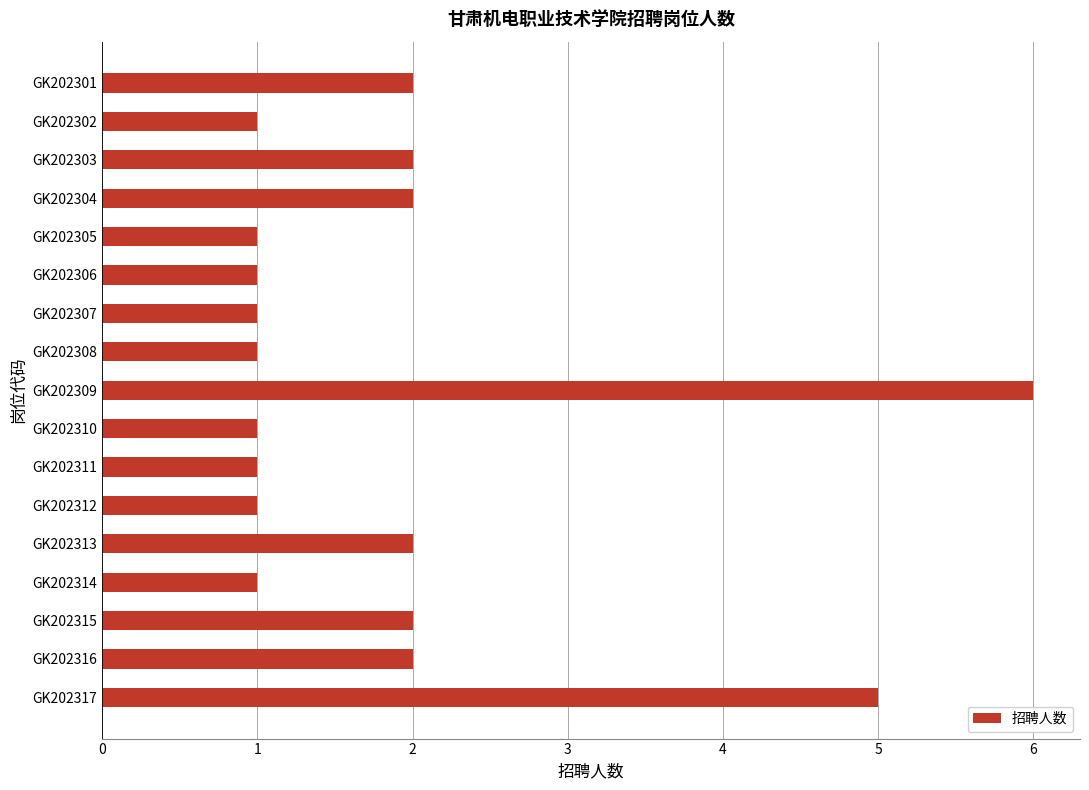

Does the chart contain any negative values?

No